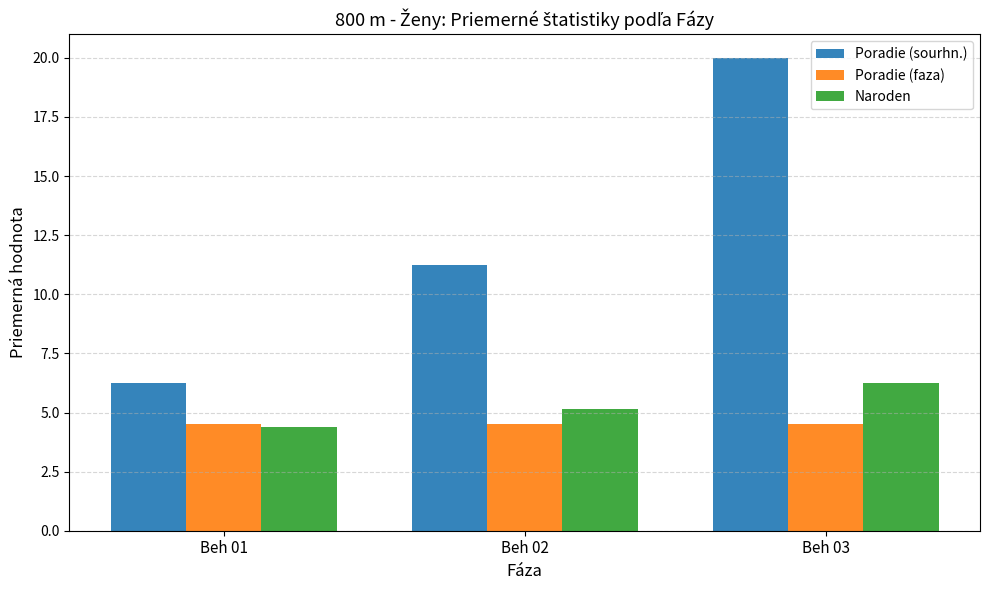

Is it true that Poradie (sourhn.) equals 4.5 at Beh 03?

False